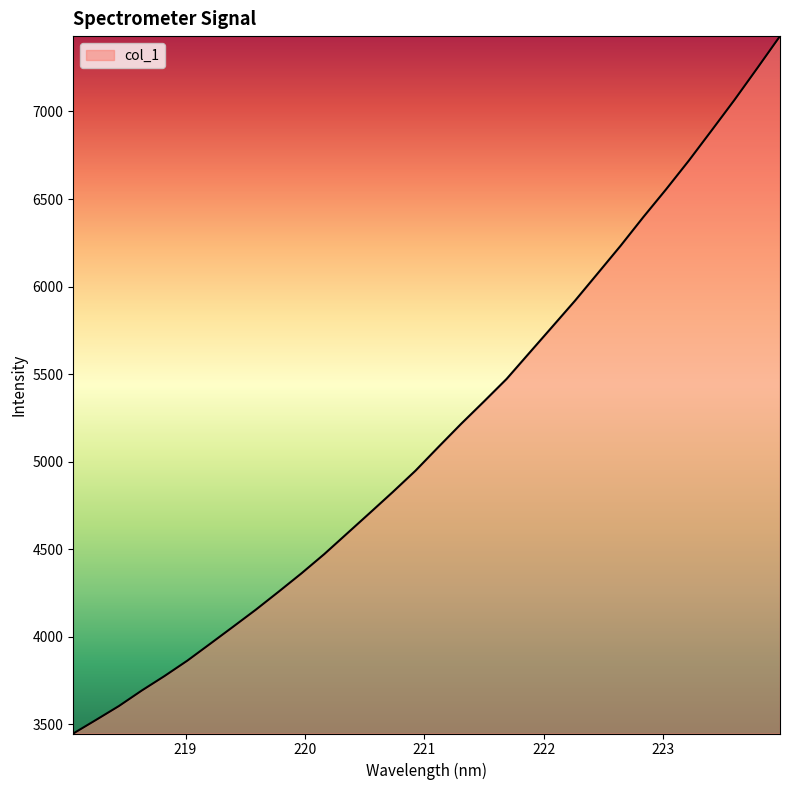

What is the maximum value shown in the chart?

7430.2